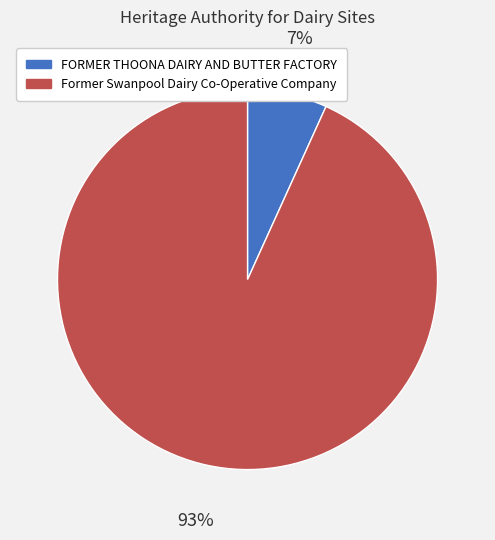

Which slice is the smallest?

FORMER THOONA DAIRY AND BUTTER FACTORY